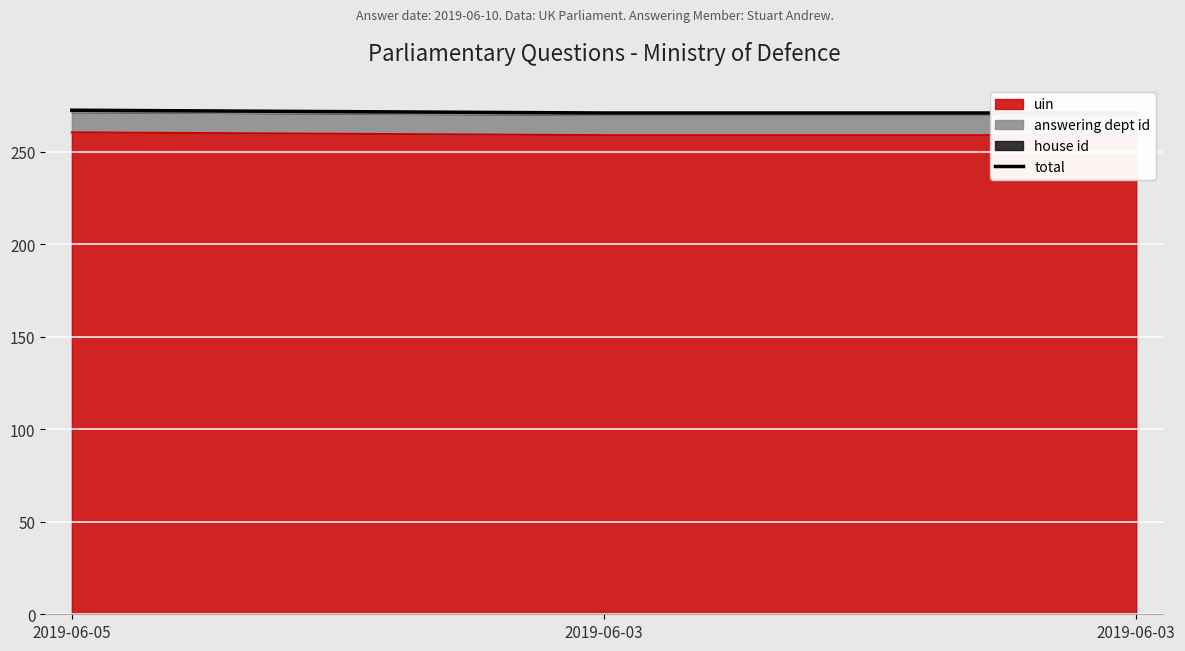

Reading left to right, extract all data points from this chart.

272.6	271.1	271.1